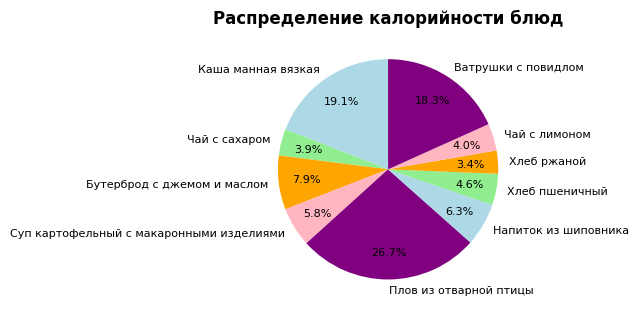

Which category has the biggest portion of the pie?

Плов из отварной птицы